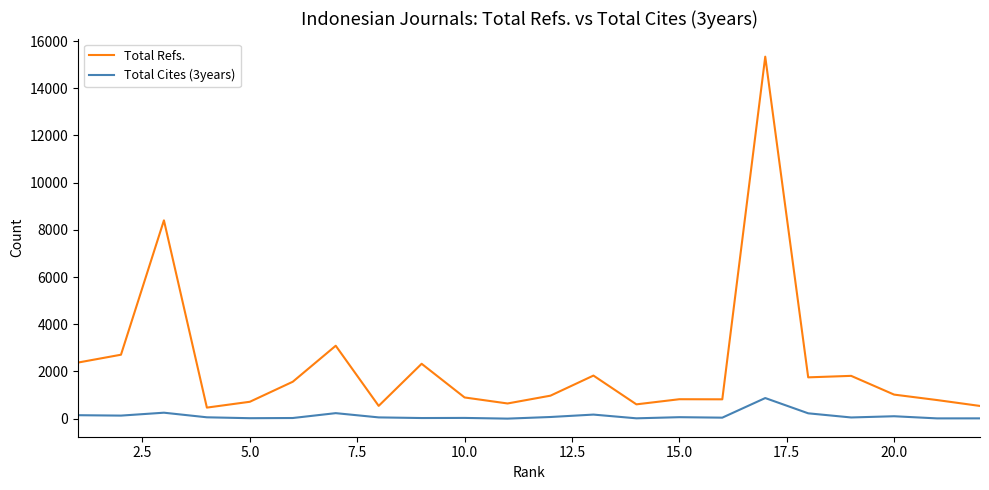

What are all the series names shown in the legend?

Total Refs., Total Cites (3years)